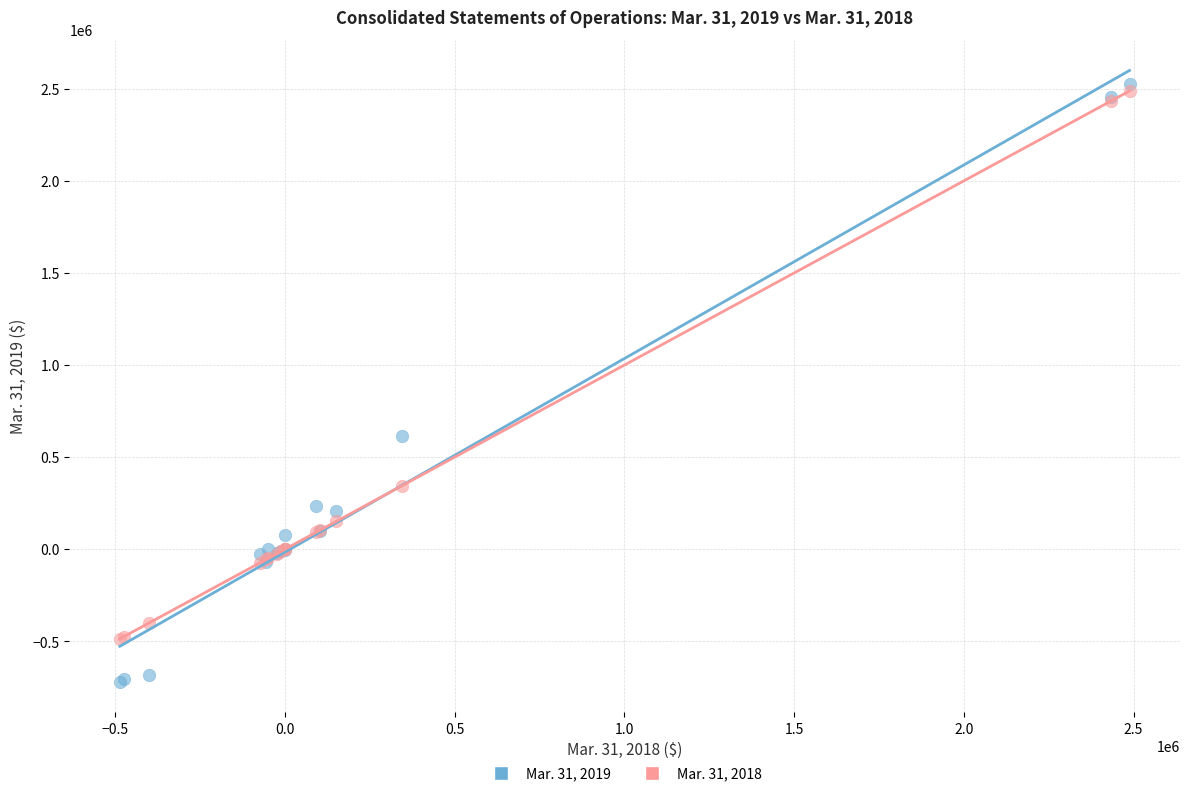

Which series has the largest Y range (max minus min)?

Mar. 31, 2019